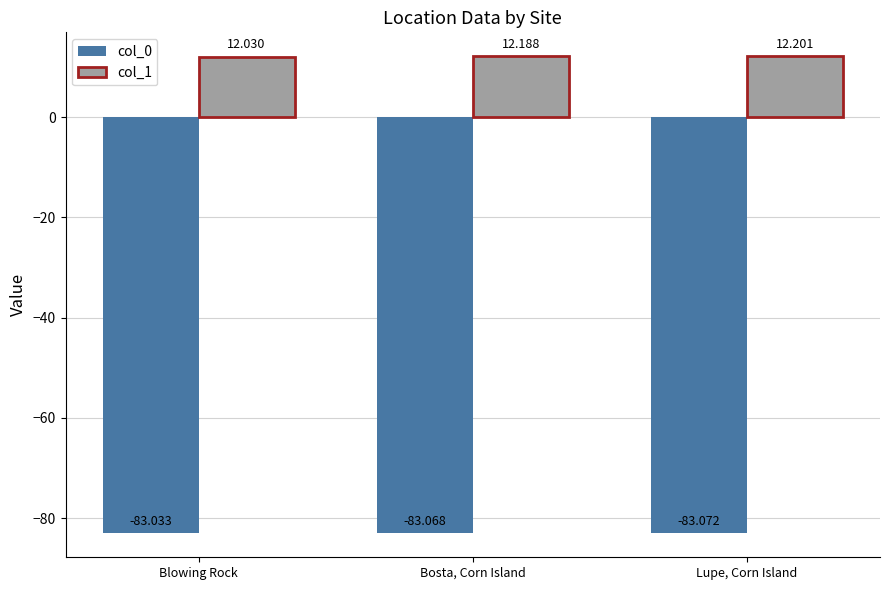

What is the label of the 1st bar from the left?

Blowing Rock